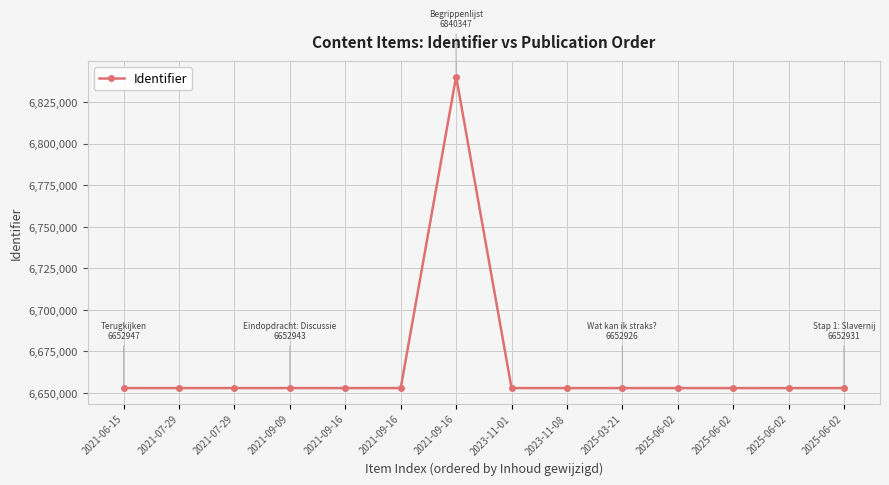

How many series are shown in this chart?

1